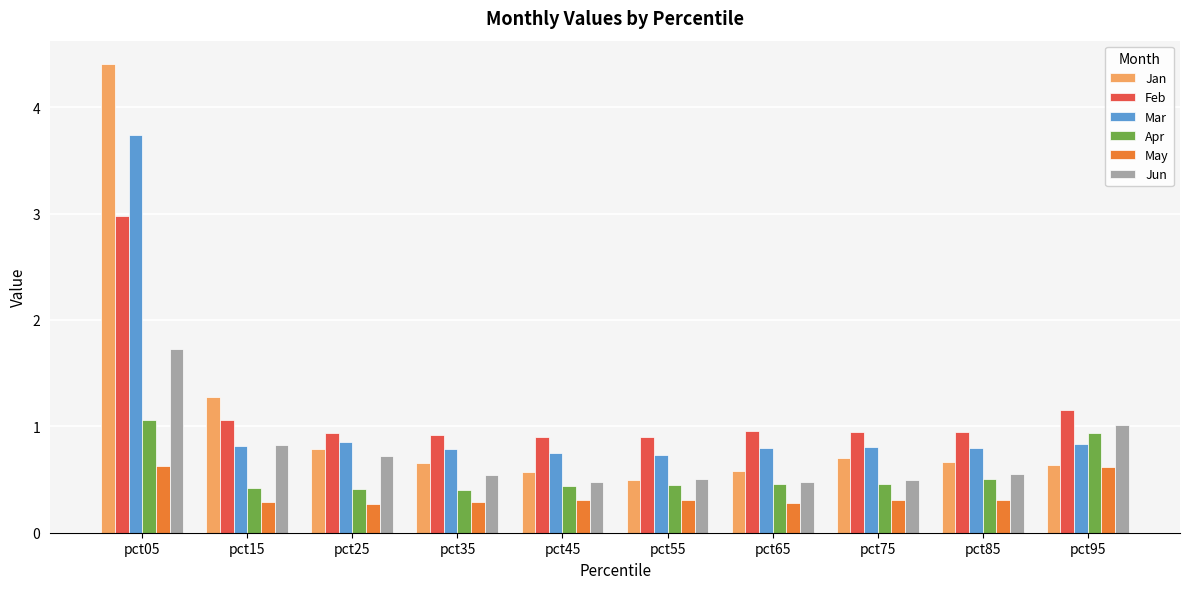

What is the minimum value shown in the chart?

0.3